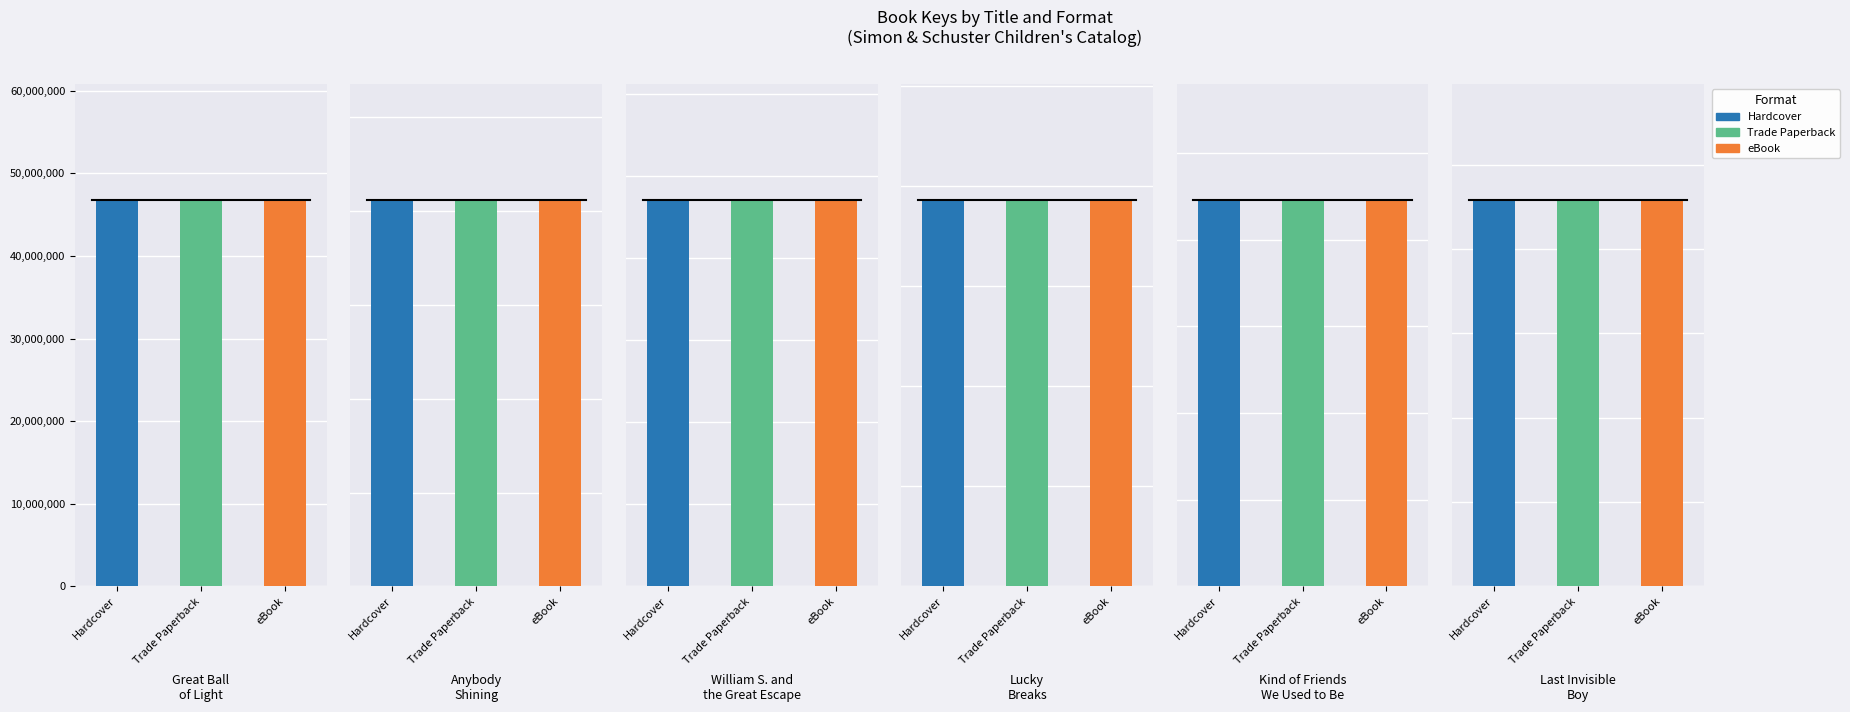

List the series in order of their peak value, highest first.

Hardcover, Trade Paperback, eBook